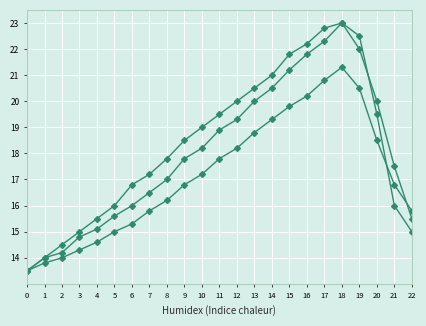

Is this an area chart (filled region under the line)?

No